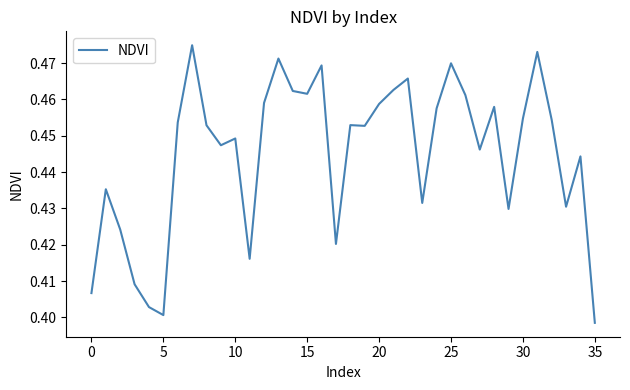

Does the chart have visible grid lines?

No